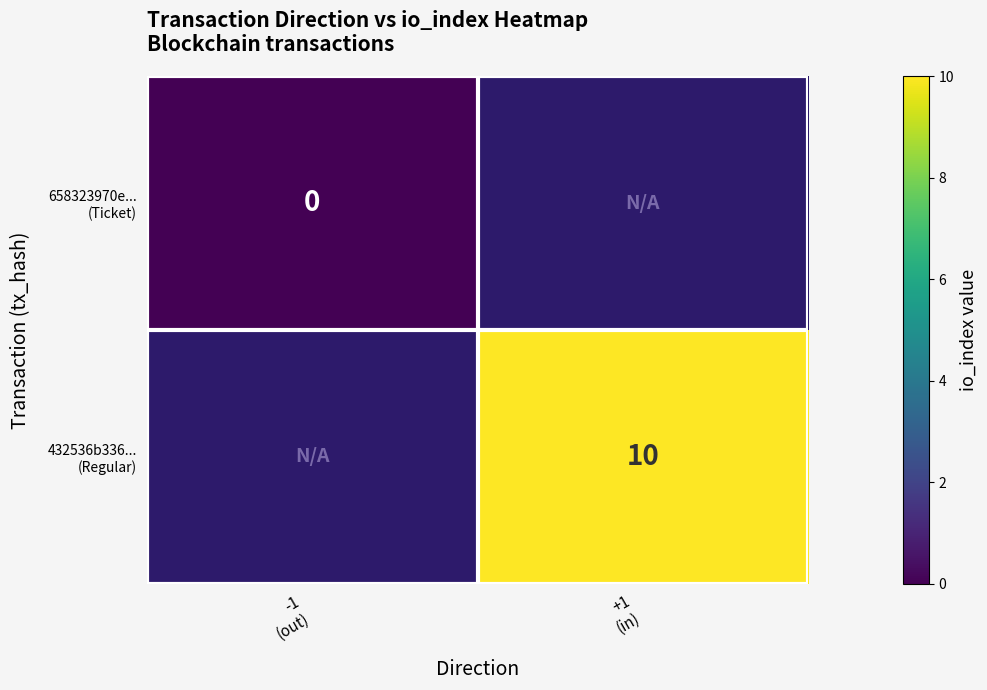

What is the maximum value shown in the chart?

10.0